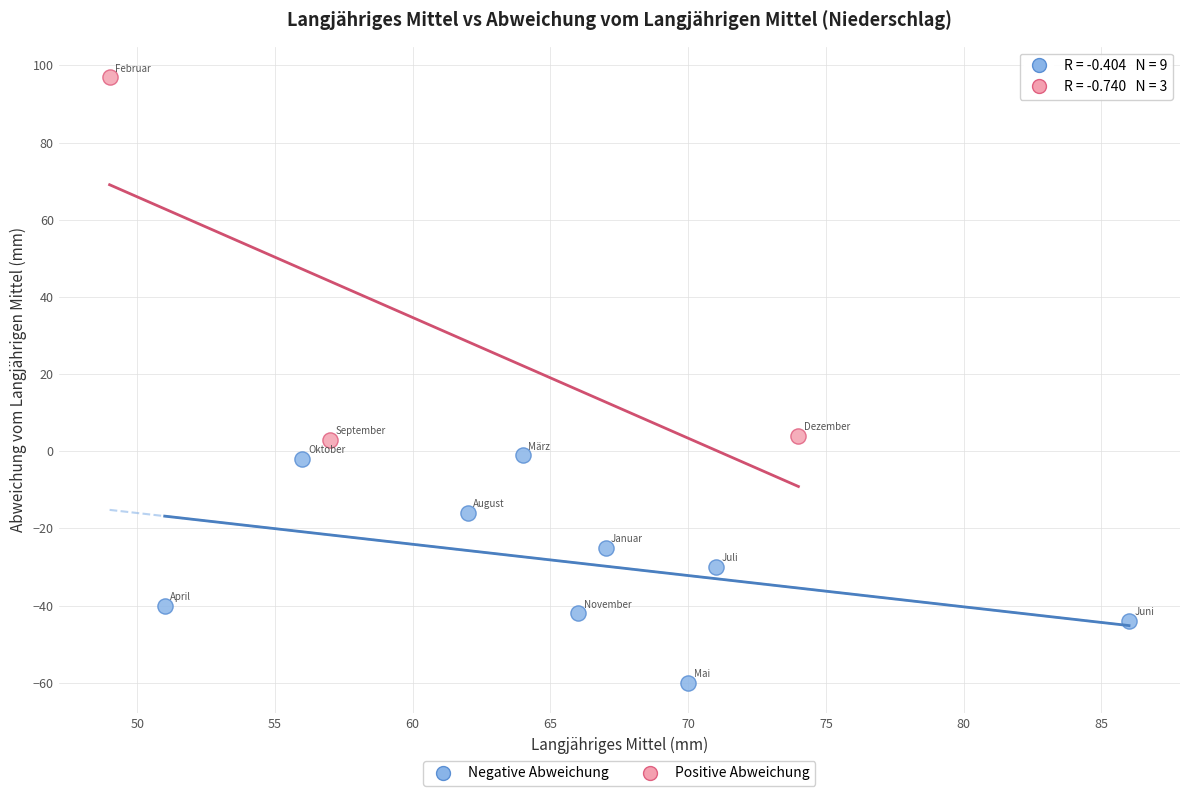

Which series has the largest Y range (max minus min)?

Positive Abweichung